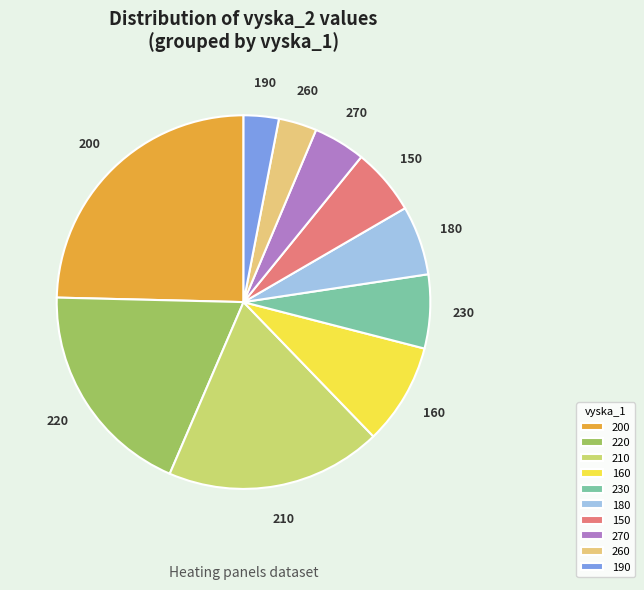

Which has a higher value, 270 or 180?

180